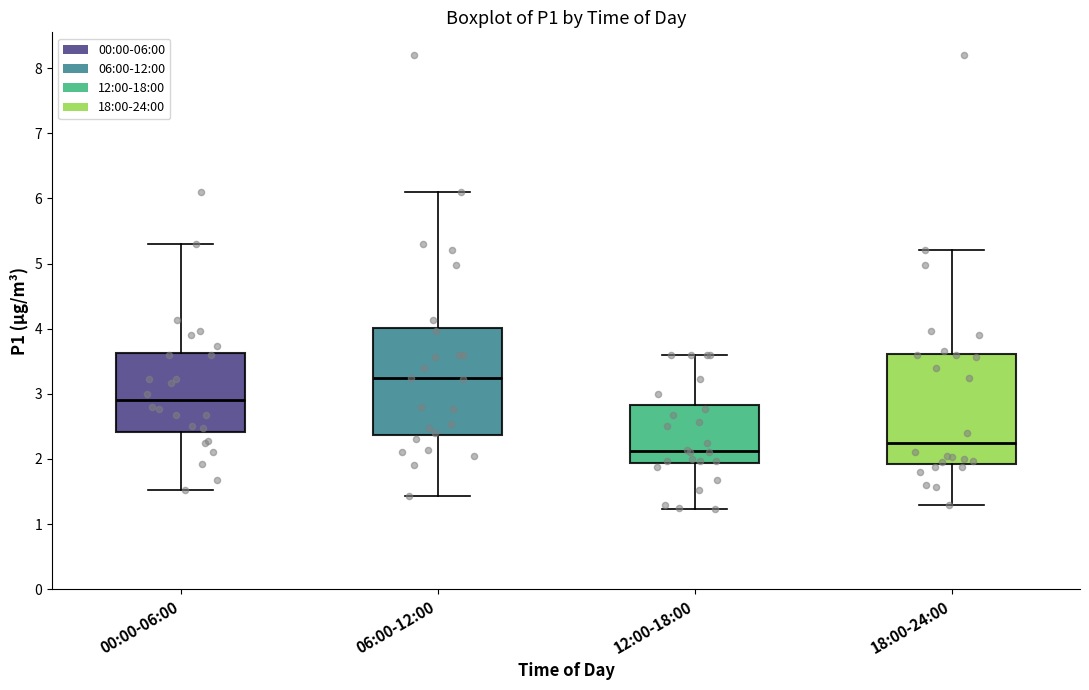

Where does the lower whisker of the box for 12:00-18:00 end on the y-axis? The values are not printed on the chart, so give them approximately, as read against the axis.

1.2